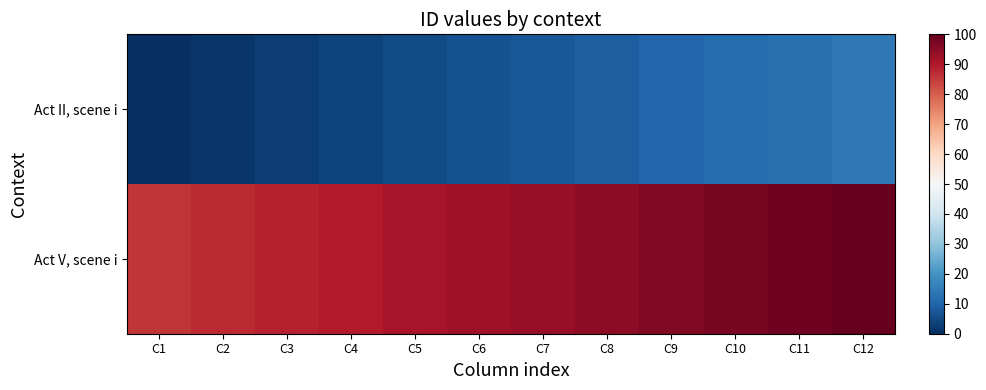

Count the number of data series in this chart.

2